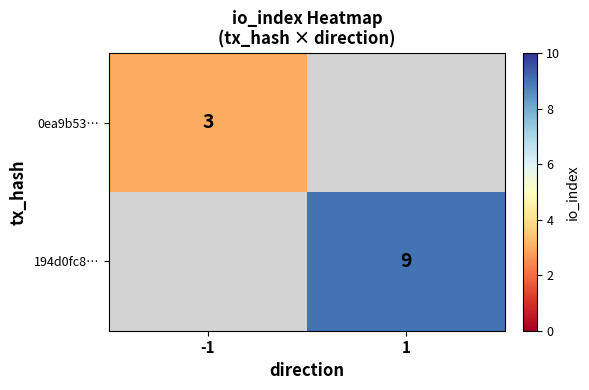

The value of 194d0fc8… at 1 is 5. True or false?

False